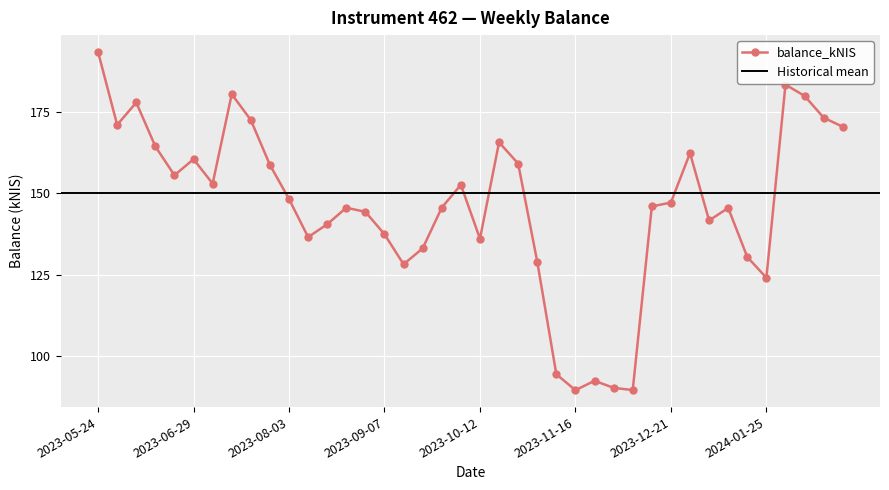

Reading left to right, transcribe all the data shown in this chart.

2023-05-24=193.4	2023-06-01=171.0	2023-06-08=177.9	2023-06-15=164.4	2023-06-22=155.6	2023-06-29=160.5	2023-07-06=153.0	2023-07-13=180.5	2023-07-20=172.5	2023-07-26=158.7	2023-08-03=148.2	2023-08-10=136.6	2023-08-17=140.5	2023-08-24=145.6	2023-08-31=144.3	2023-09-07=137.4	2023-09-14=128.2	2023-09-21=133.1	2023-09-28=145.6	2023-10-05=152.6	2023-10-12=136.1	2023-10-19=165.7	2023-10-26=159.1	2023-11-02=129.0	2023-11-09=94.4	2023-11-16=89.5	2023-11-23=92.4	2023-11-30=90.2	2023-12-07=89.6	2023-12-14=146.0	2023-12-21=147.2	2023-12-28=162.4	2024-01-04=141.7	2024-01-11=145.5	2024-01-18=130.4	2024-01-25=124.1	2024-02-01=183.4	2024-02-08=179.9	2024-02-15=173.2	2024-02-22=170.4